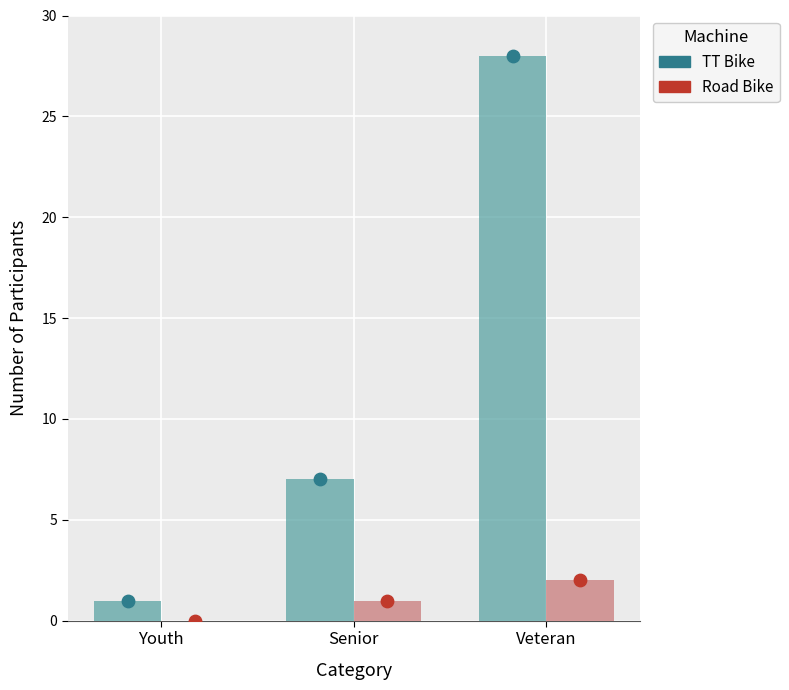

Which series reaches the maximum Y coordinate?

TT Bike